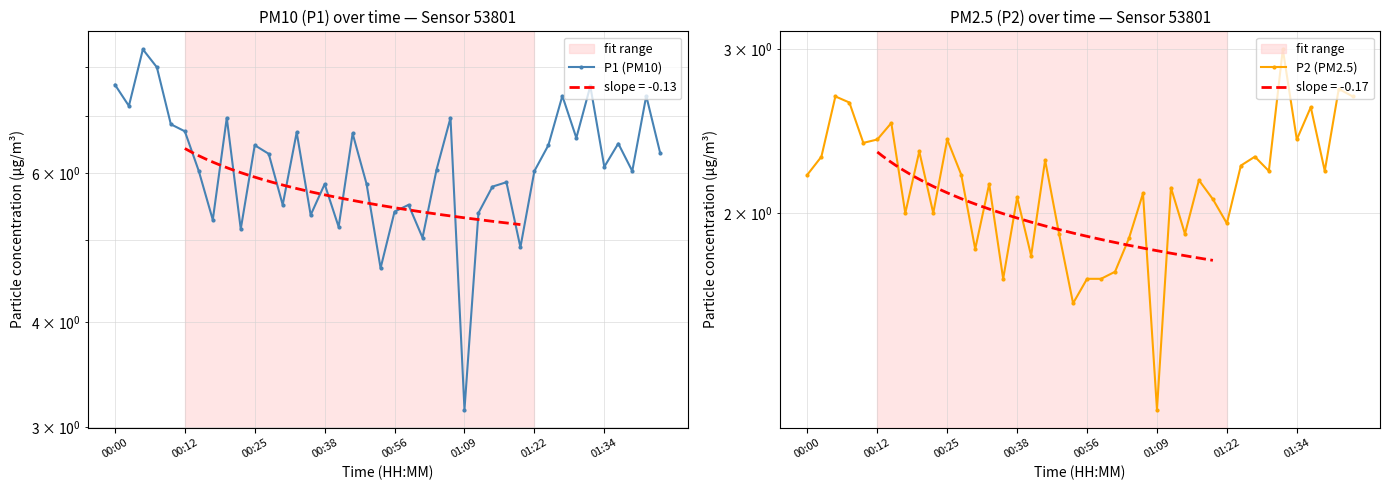

List the series in order of their peak value, lowest first.

P2 (PM2.5), P1 (PM10)